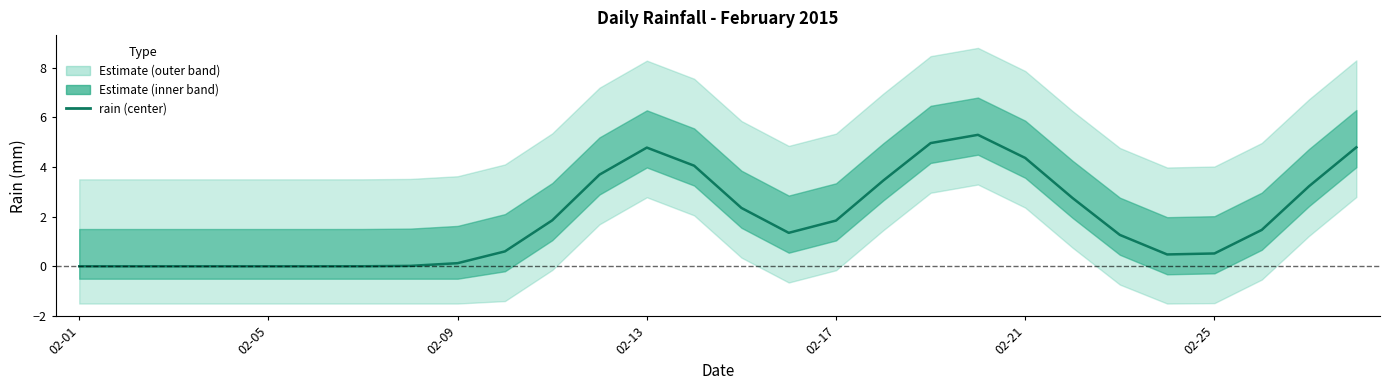

What is the maximum value shown in the chart?

5.3